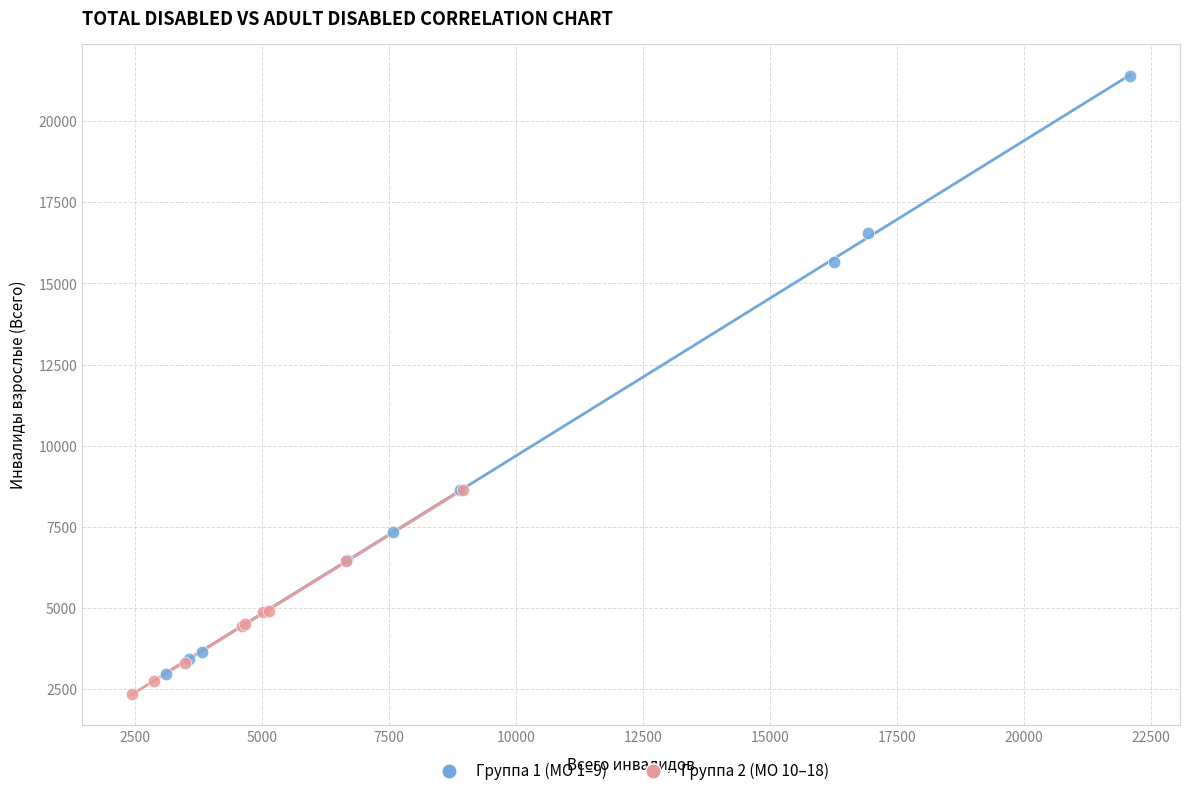

Which series contains the highest Y value?

Группа 1 (МО 1–9)